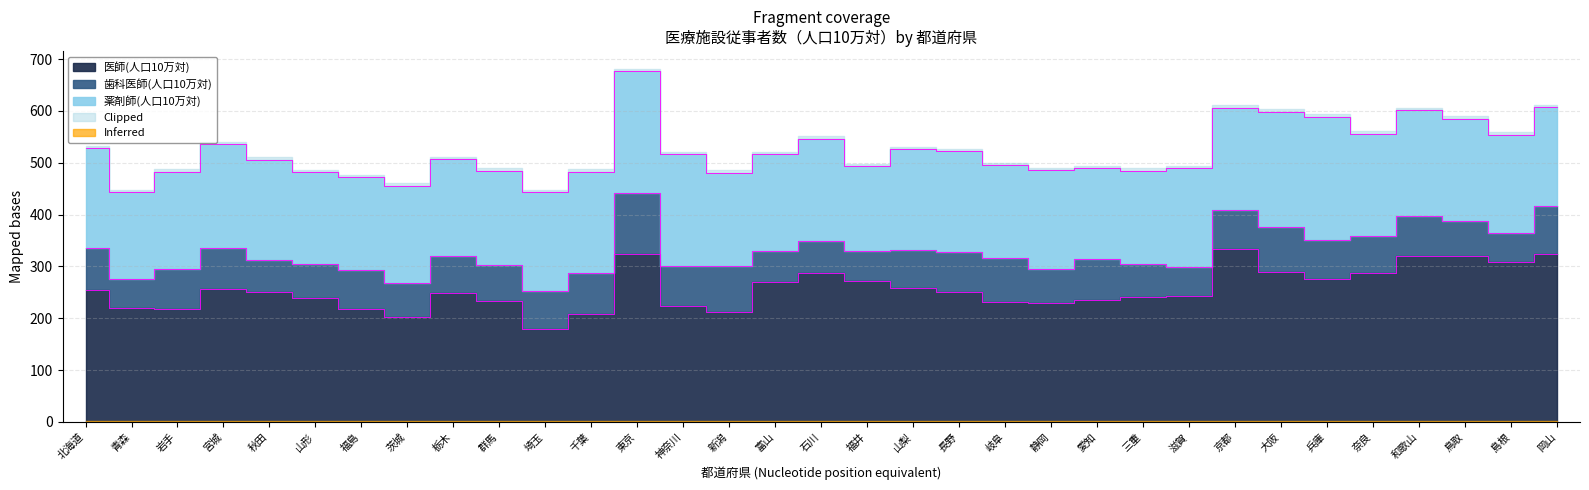

What is the average value of the 歯科医師(人口10万対) series?

73.2